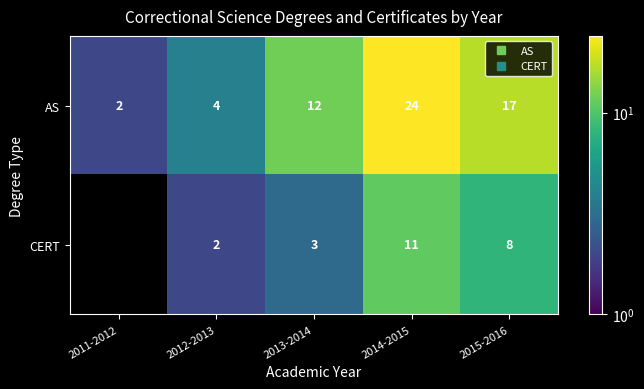

The value of AS at 2013-2014 is 3.7. True or false?

False